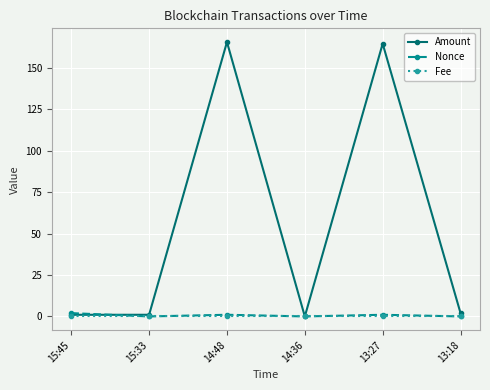

The Nonce series shows 0.0 at 13:18. True or false?

True